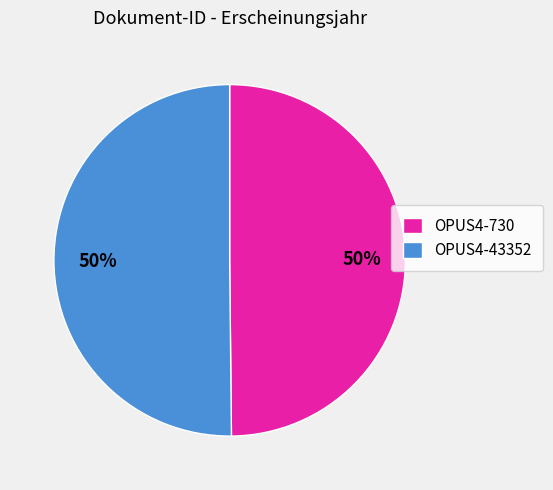

Approximately how many times larger is the value at OPUS4-43352 compared to OPUS4-730?

1.0